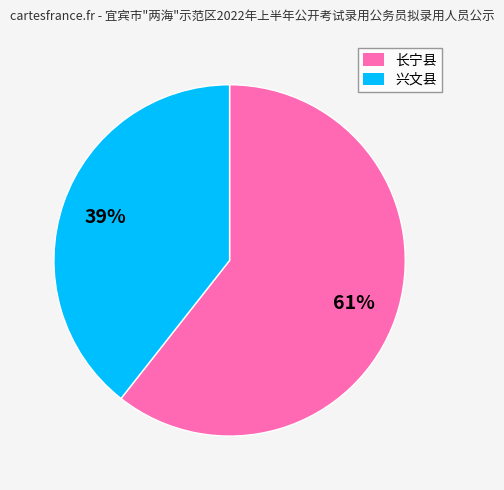

Which category has the smallest portion of the pie?

兴文县